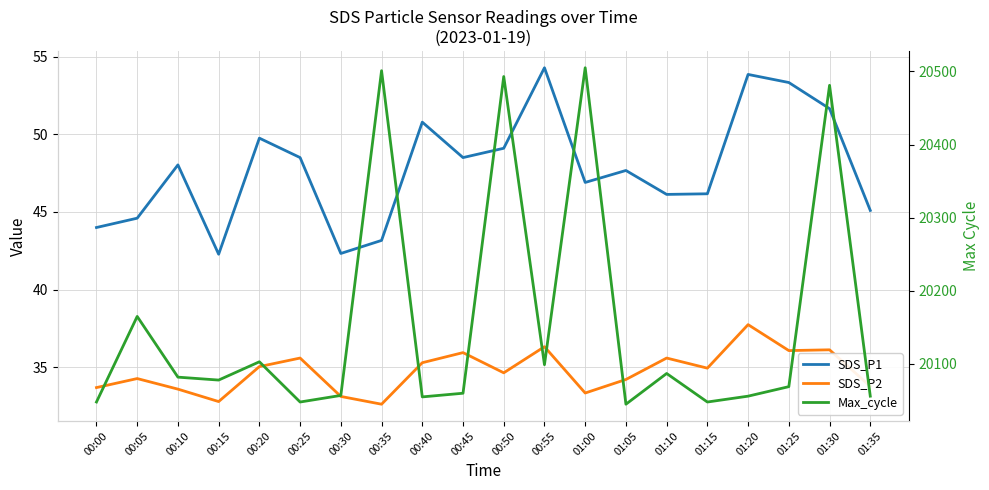

Is this an area chart (filled region under the line)?

No